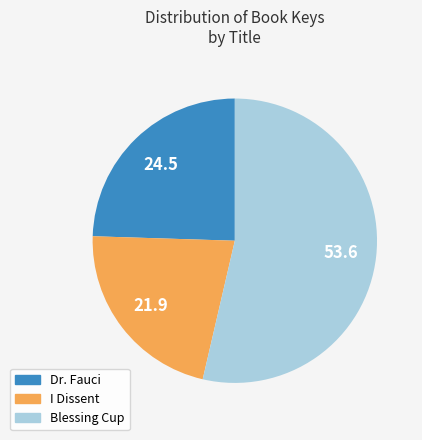

How many slices are in this pie chart?

3